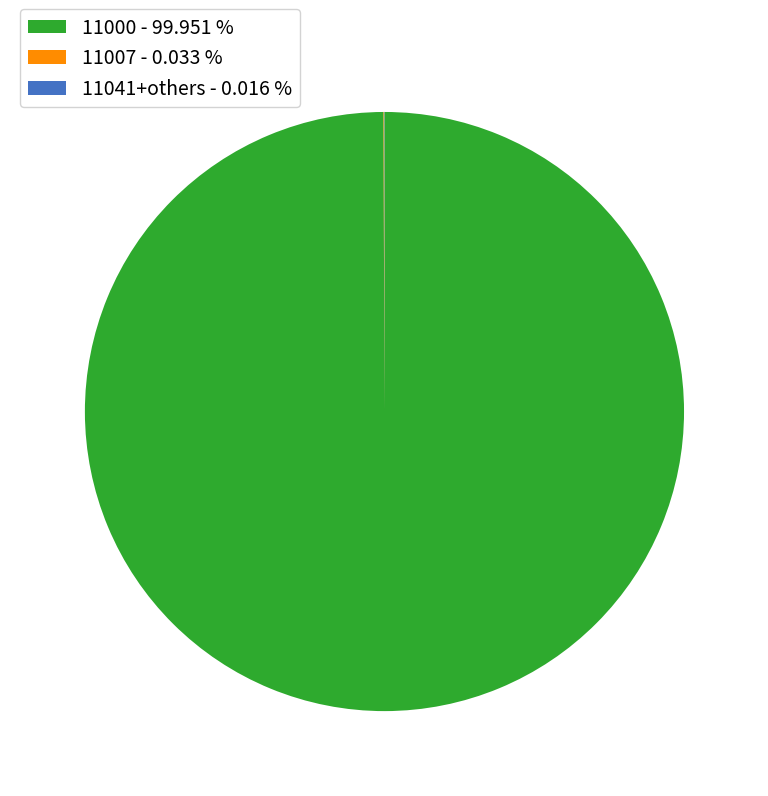

Which category accounts for the majority?

11000 - 99.951 %